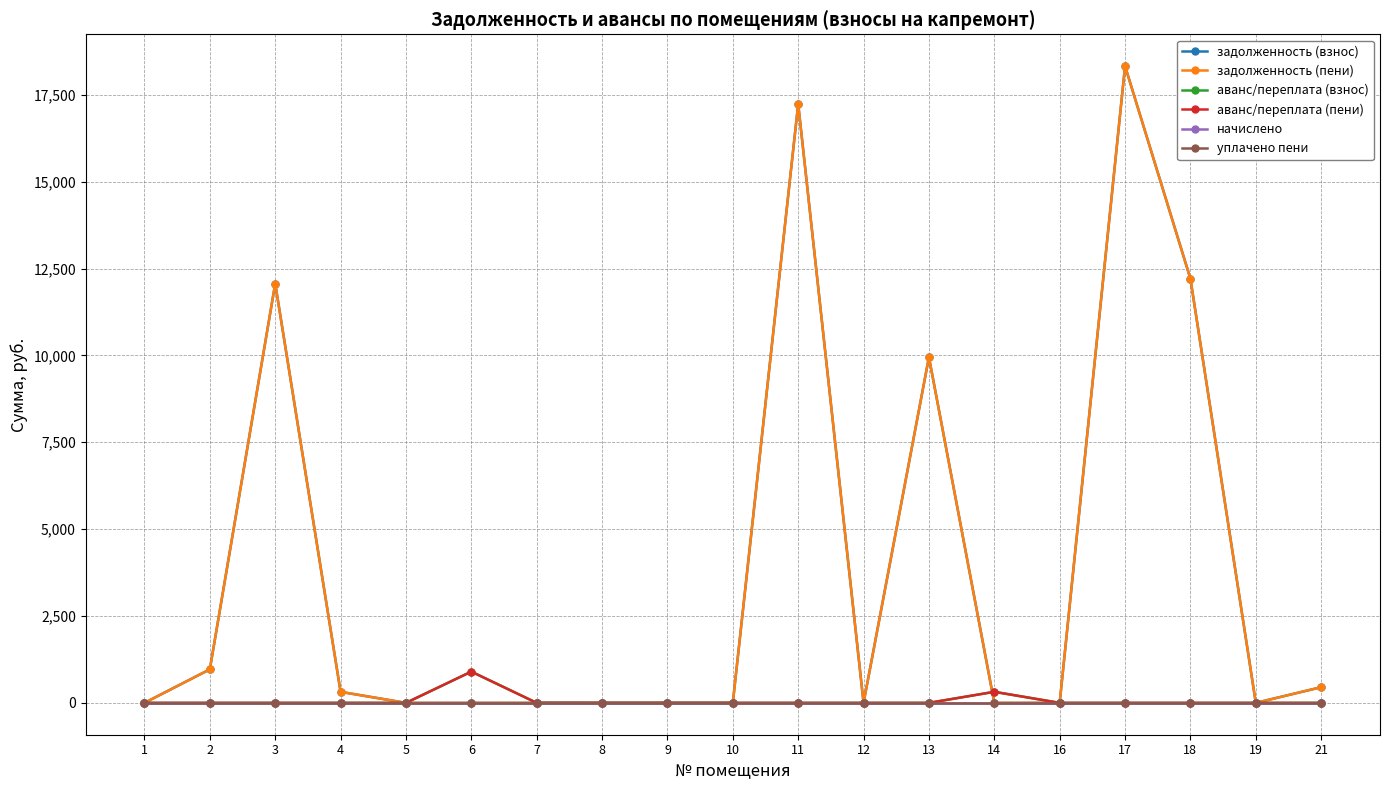

Which series has the largest total across all categories?

задолженность (взнос)